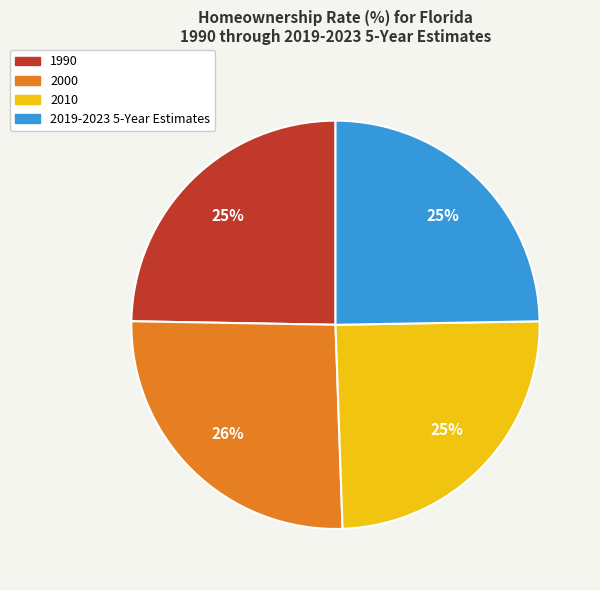

To the nearest percent, what is the average slice percentage?

25%